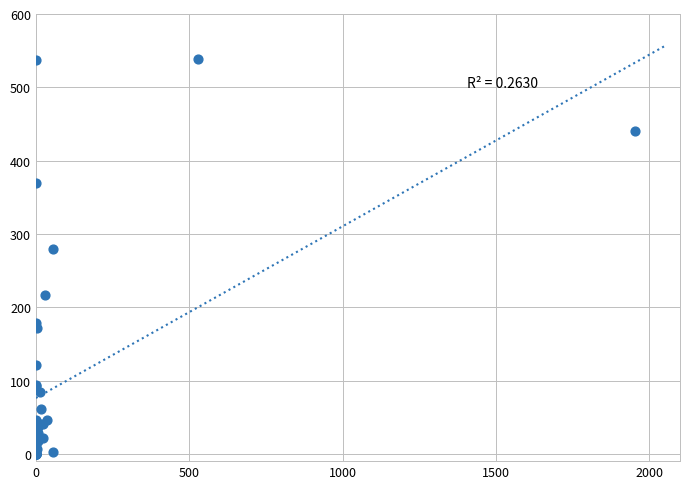

What Y value in the scatter plot is closest to 269?

280